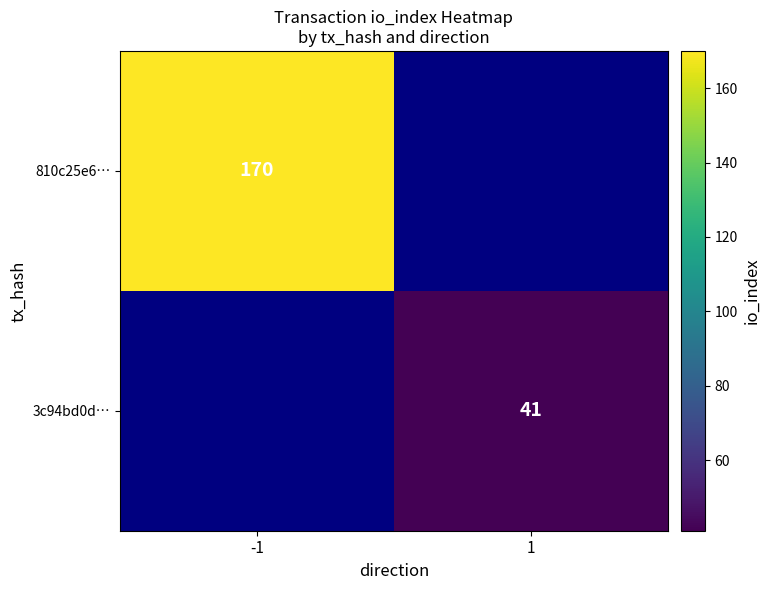

At which category does the chart reach its peak across all series?

-1